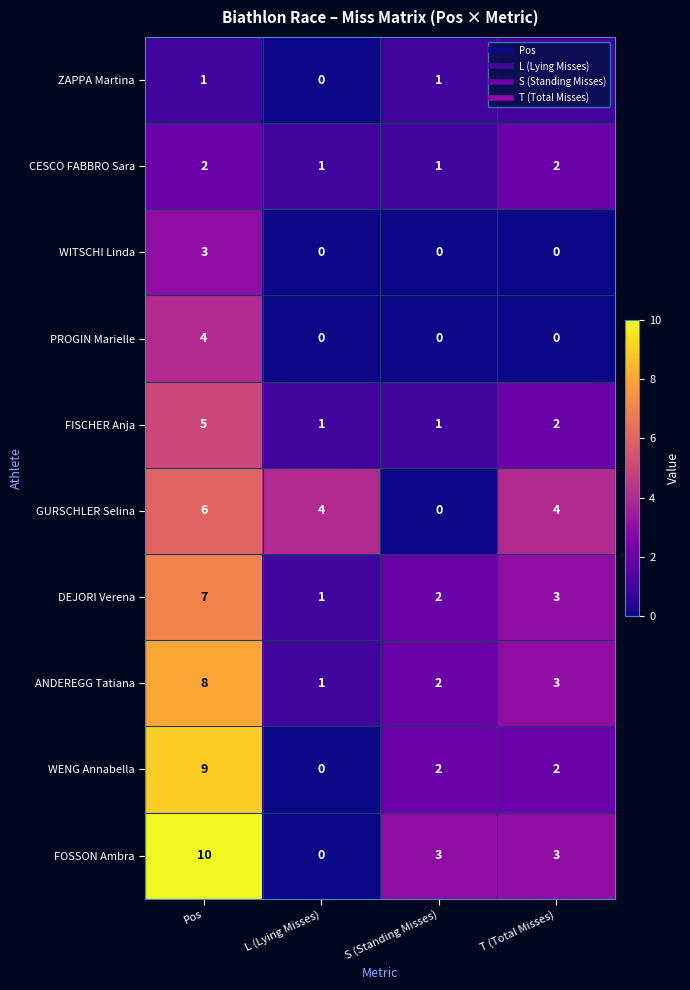

List the series in order of their peak value, highest first.

FOSSON Ambra, WENG Annabella, ANDEREGG Tatiana, DEJORI Verena, GURSCHLER Selina, FISCHER Anja, PROGIN Marielle, WITSCHI Linda, CESCO FABBRO Sara, ZAPPA Martina